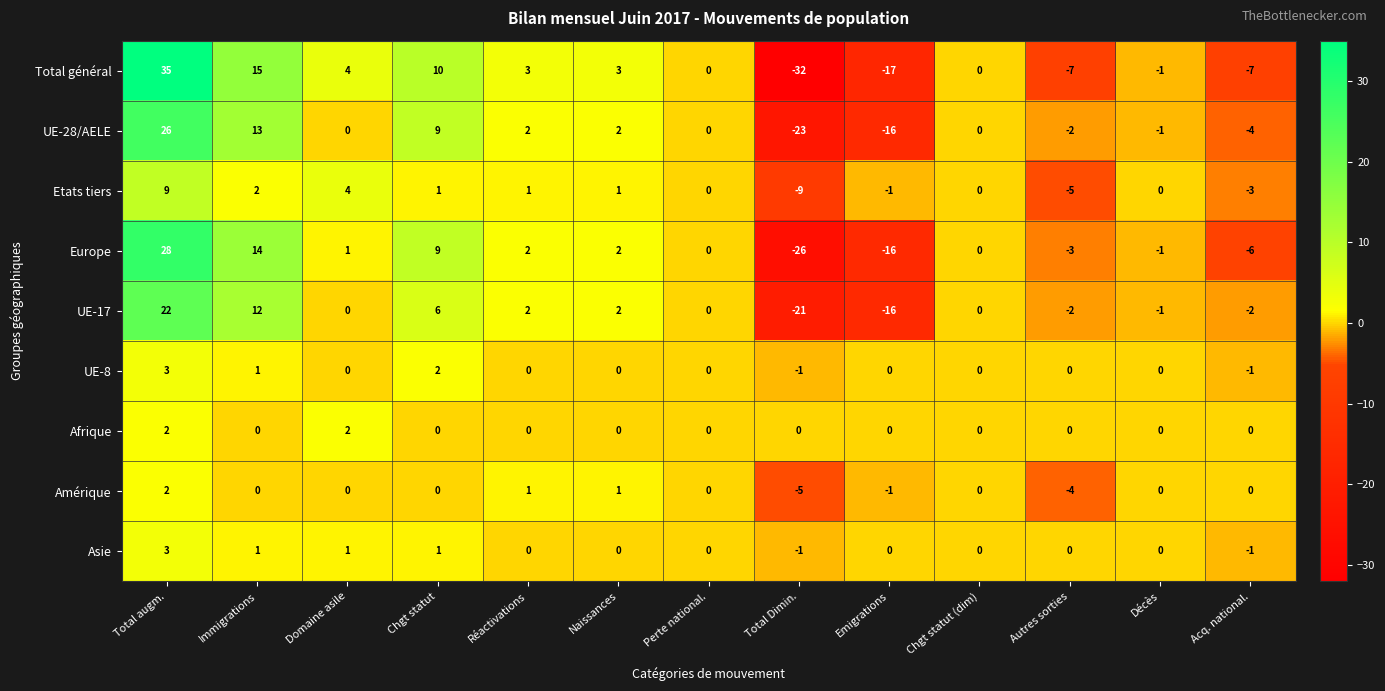

Which series has the largest range (max minus min)?

Total général